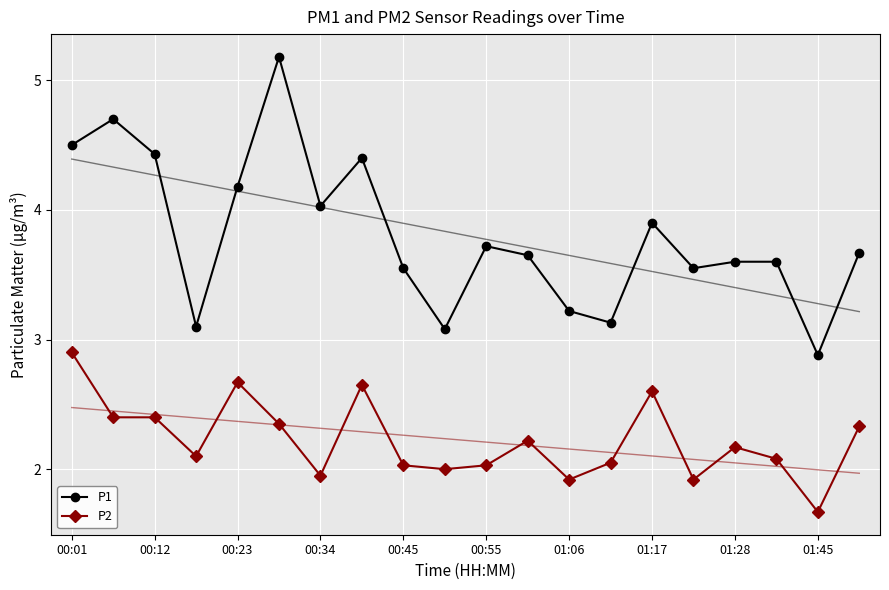

Which series has the largest range (max minus min)?

P1